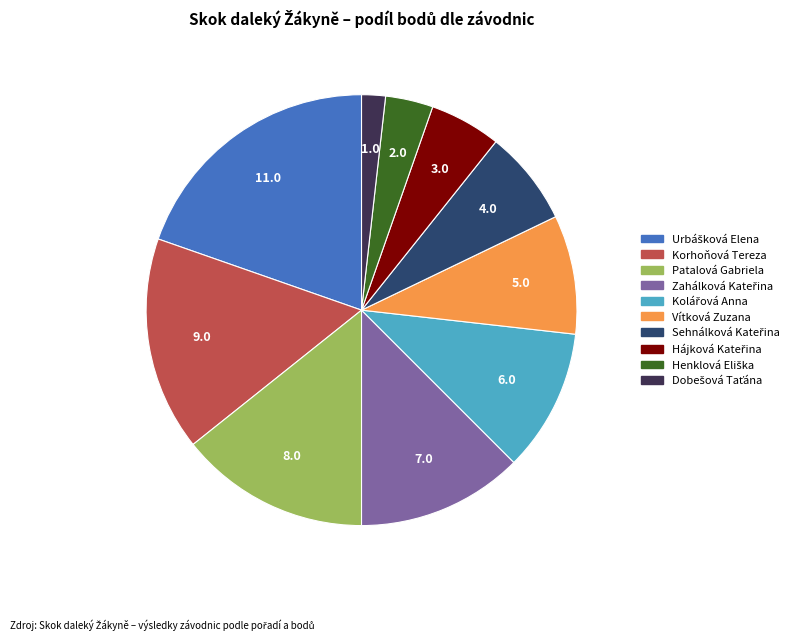

The Patalová Gabriela slice represents 6% of the pie. True or false?

False